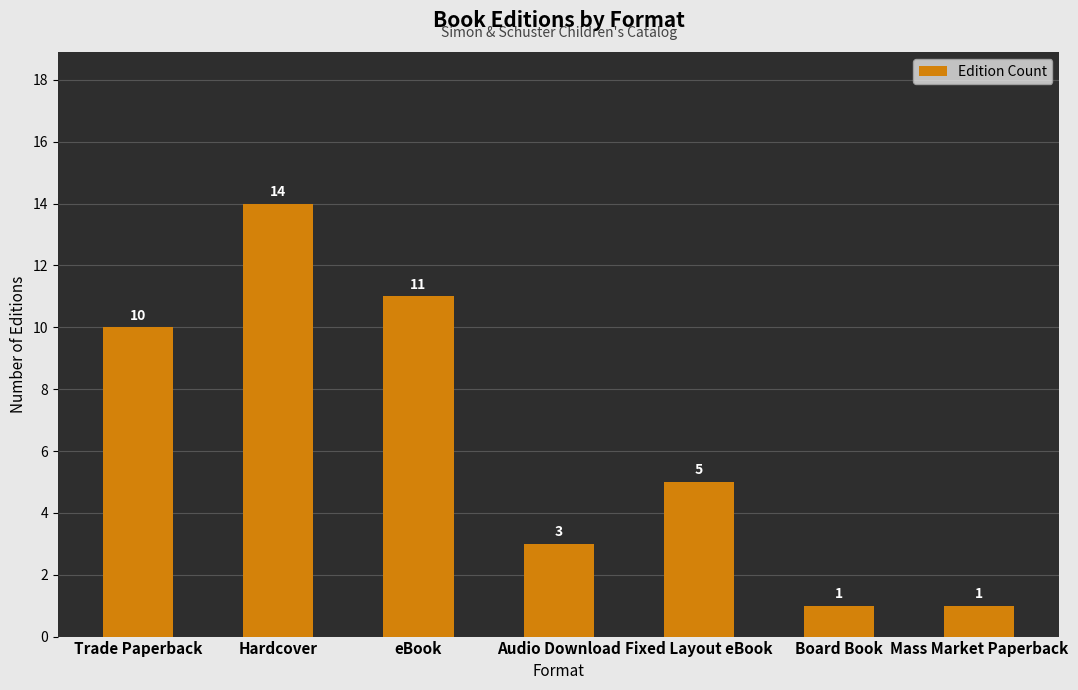

The chart shows a value of 0 at Mass Market Paperback. True or false?

False